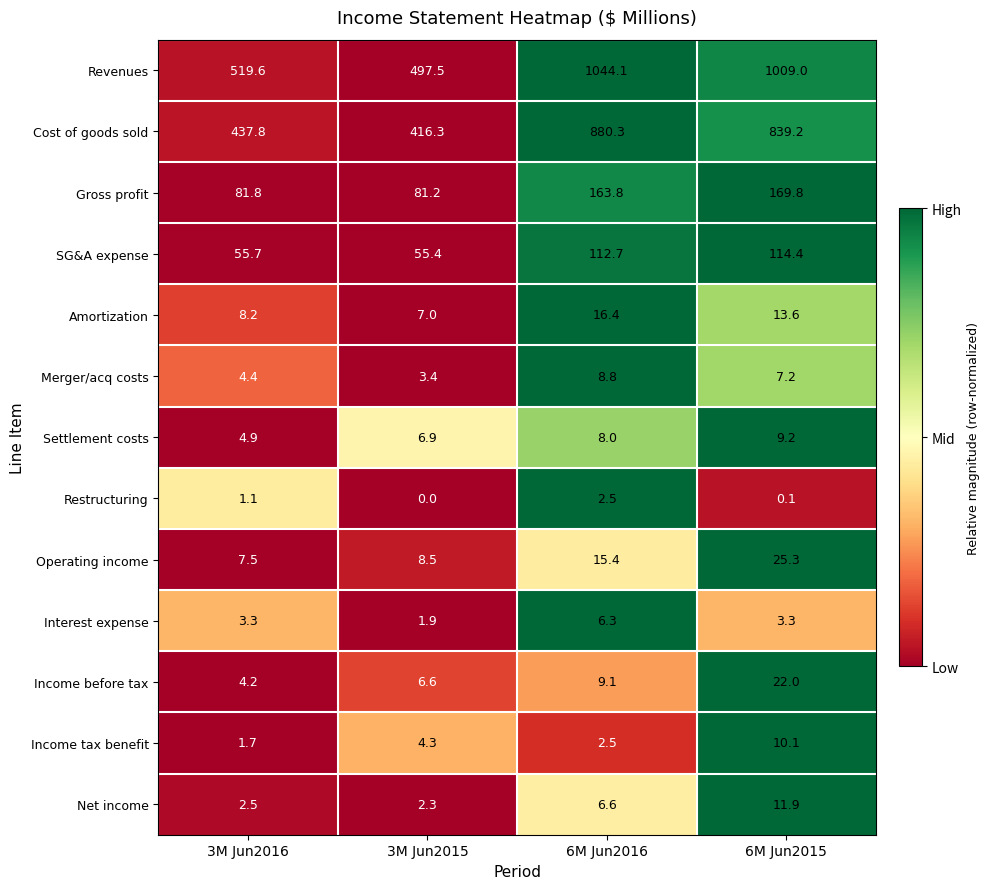

True or false: Restructuring has a value of 2.5 at 6M Jun2016.

True